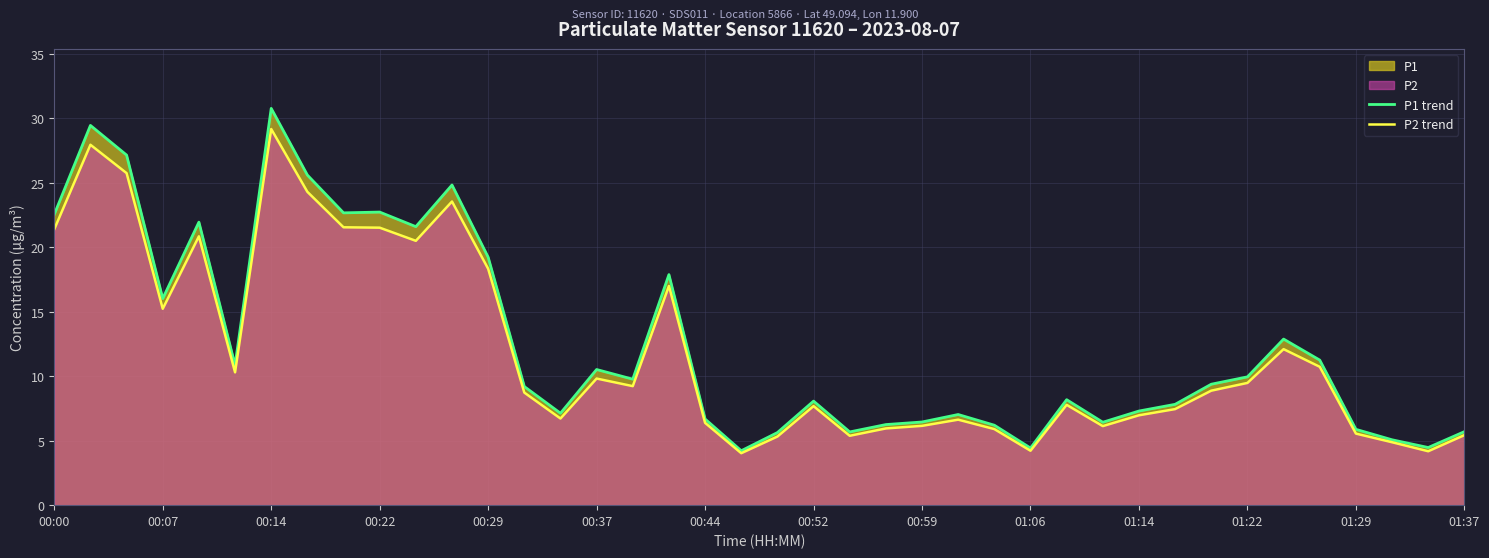

List the series in order of their peak value, highest first.

P1 trend, P2 trend